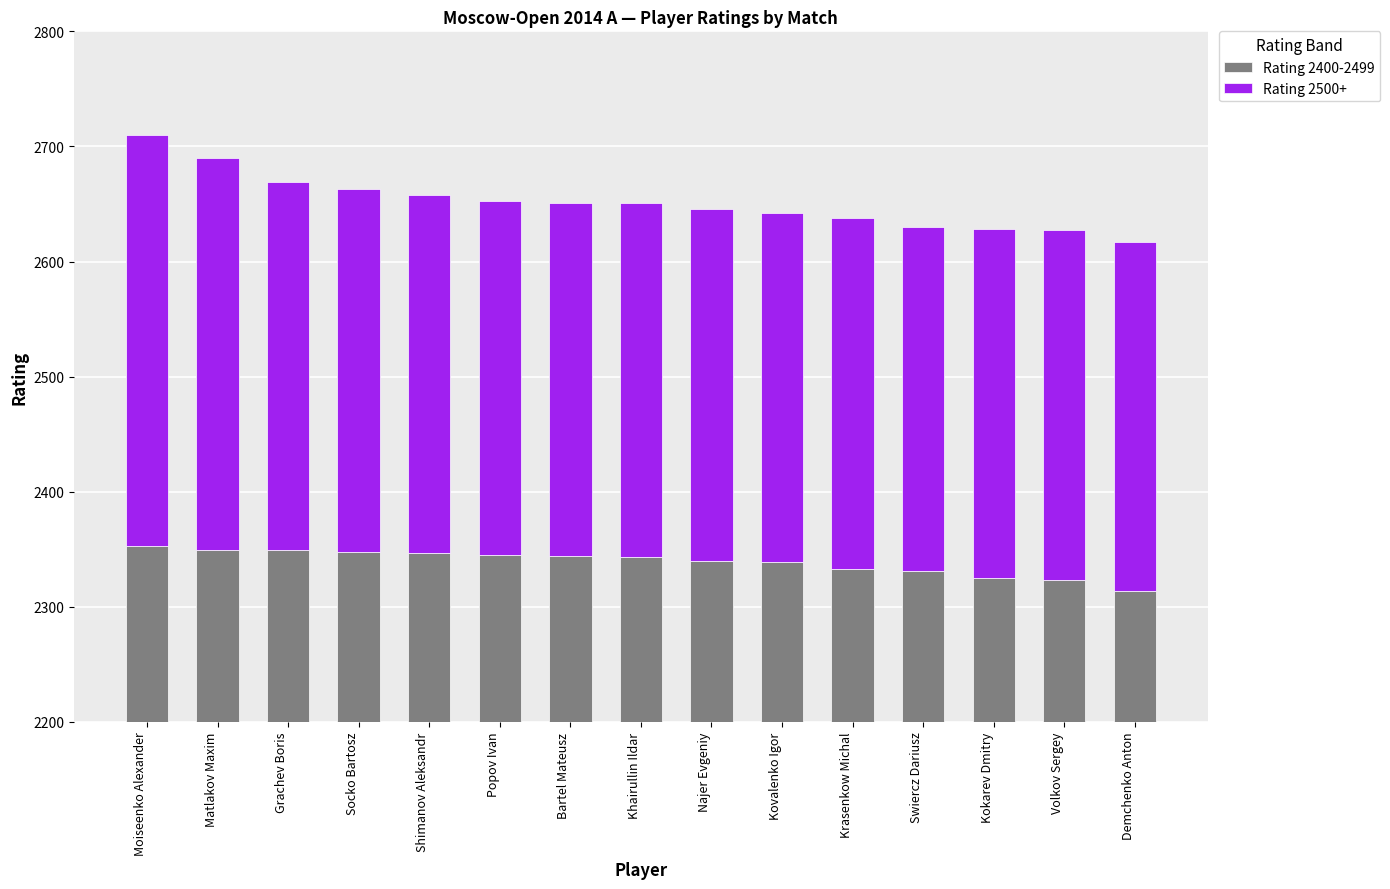

What is the sum of all Rating 2400-2499 values?

35083